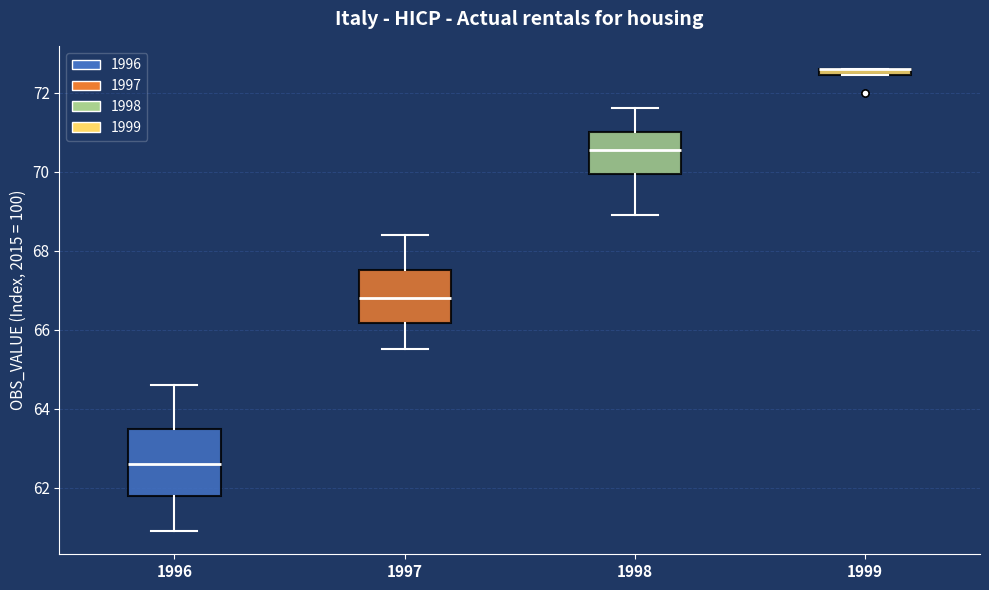

Where does the upper whisker of the box at x = 1998 end on the y-axis? The values are not printed on the chart, so give them approximately, as read against the axis.

71.6